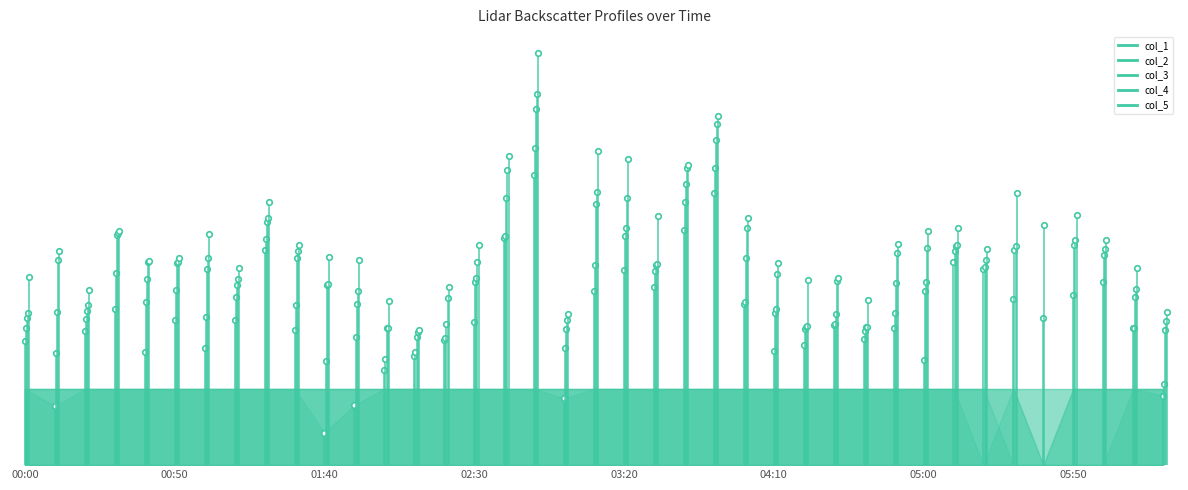

Which series has the widest spread of values?

col_5